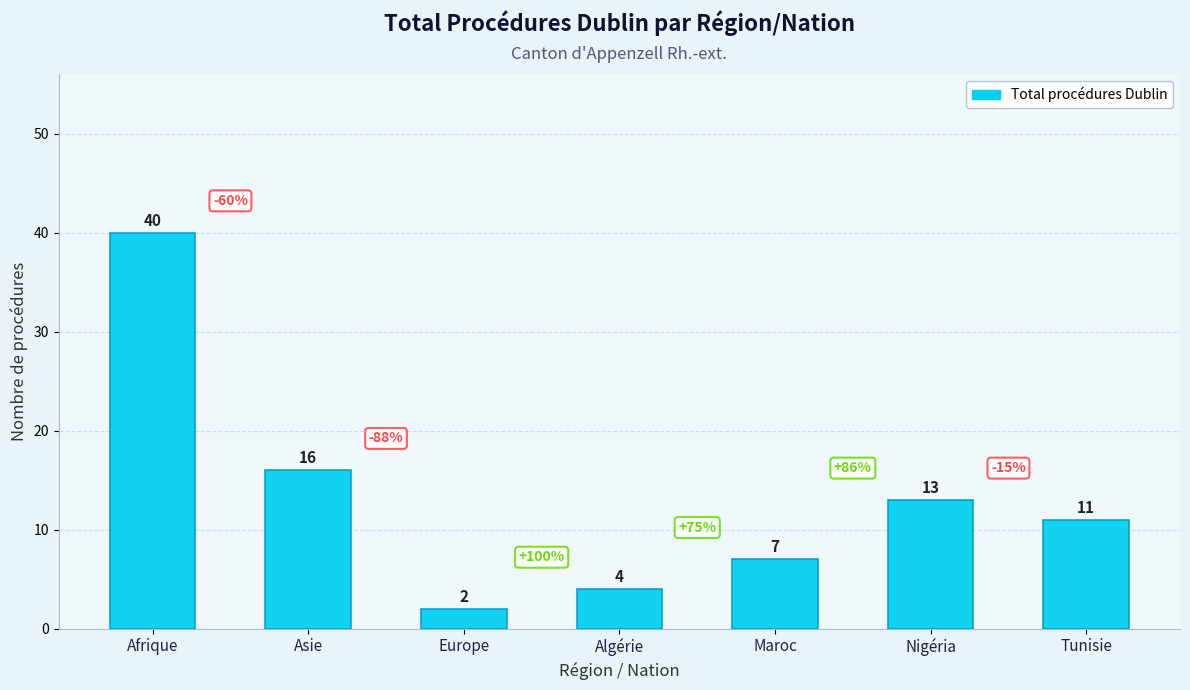

What is the value of the 6th bar from the left?

13